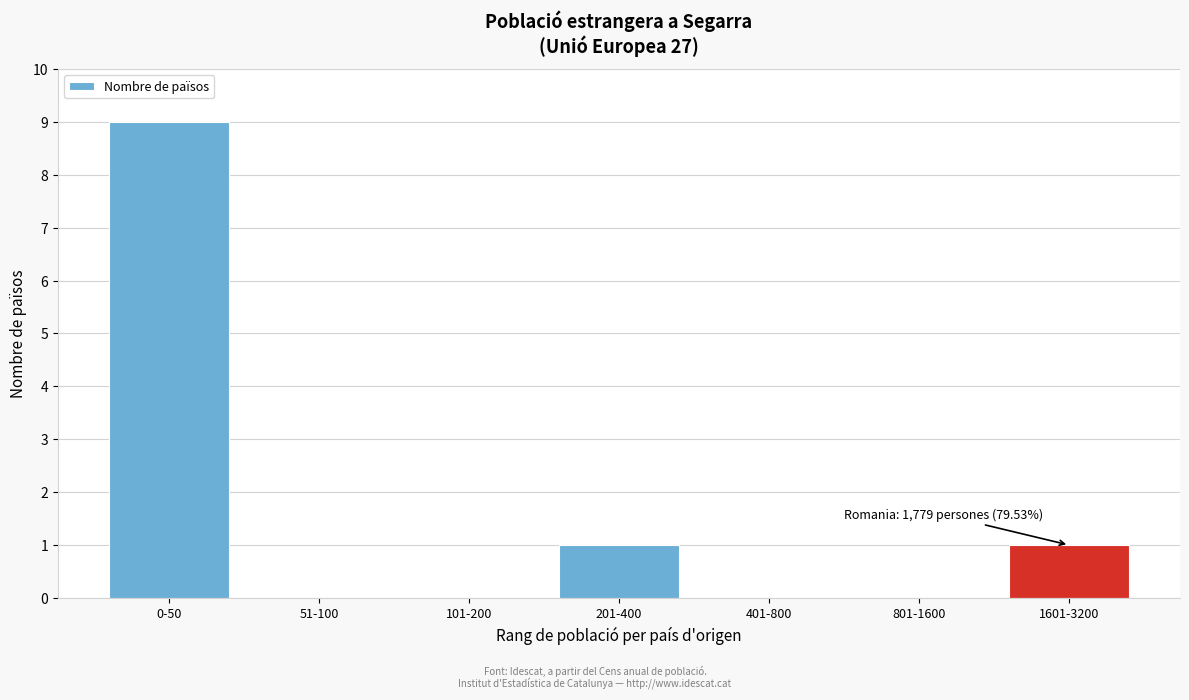

Reading left to right, what are all the values shown in this chart?

0-50=9	51-100=0	101-200=0	201-400=1	401-800=0	801-1600=0	1601-3200=1